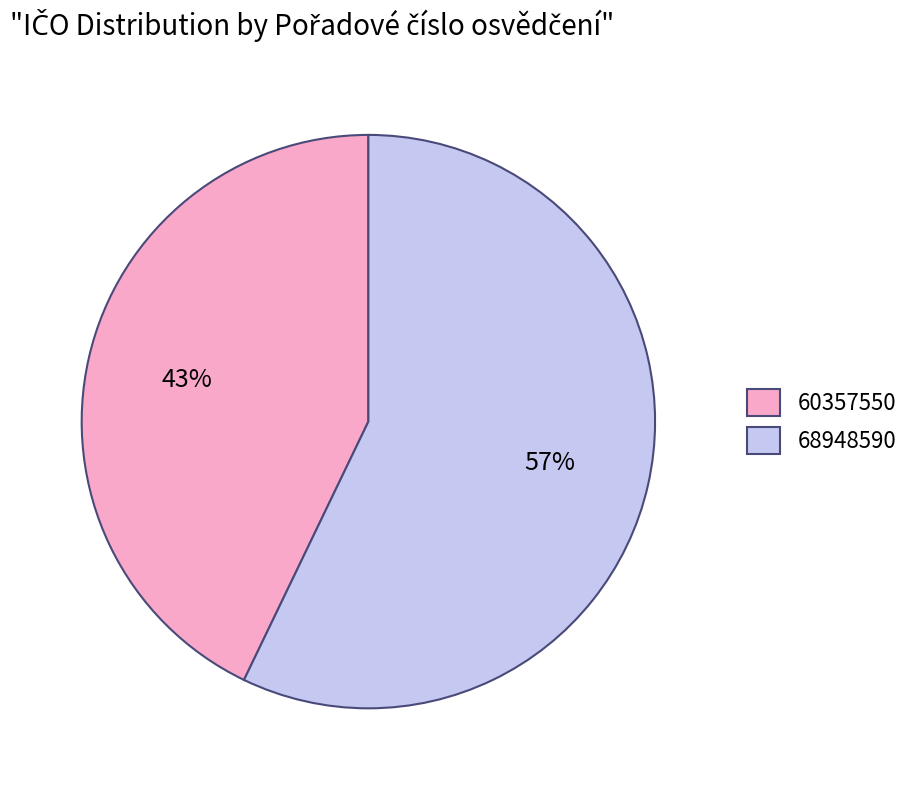

Is it true that 60357550 is 43% of the pie?

True